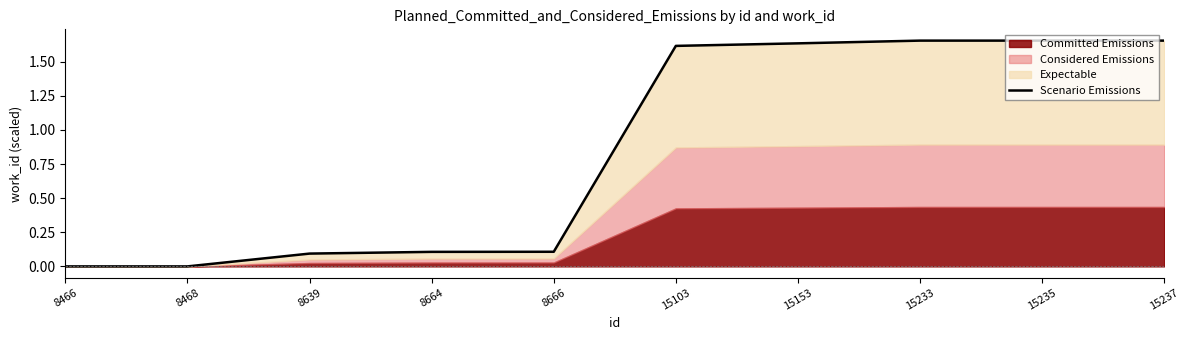

Rank the categories by value from lowest to highest.

8466, 8468, 8639, 8664, 8666, 15103, 15153, 15233, 15235, 15237